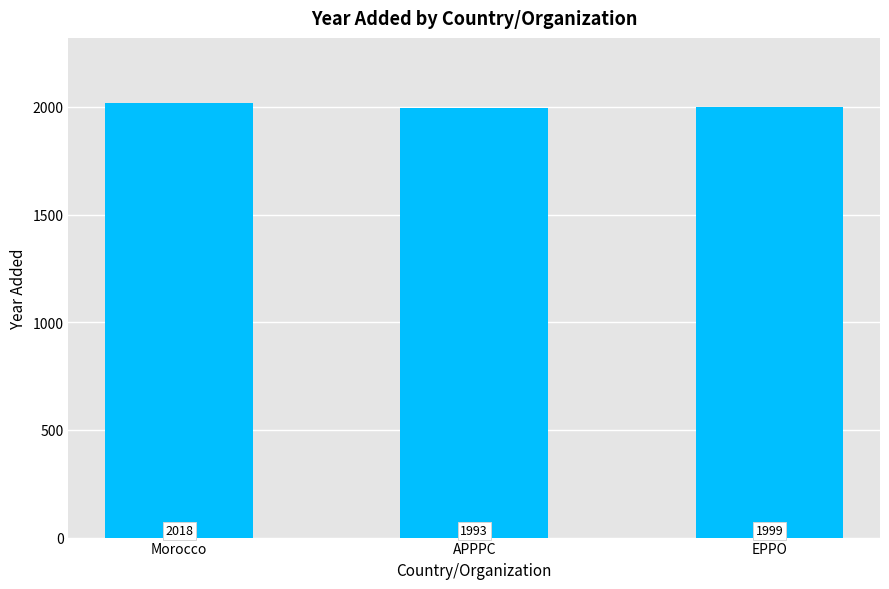

How many data points are less than 1999?

1